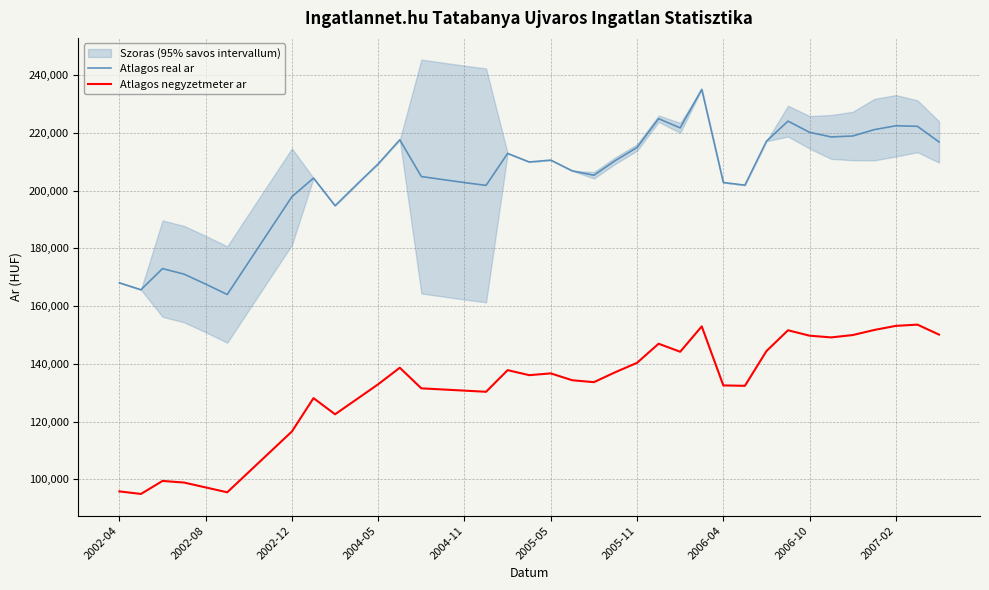

True or false: Atlagos negyzetmeter ar and Atlagos real ar cross at least once.

False